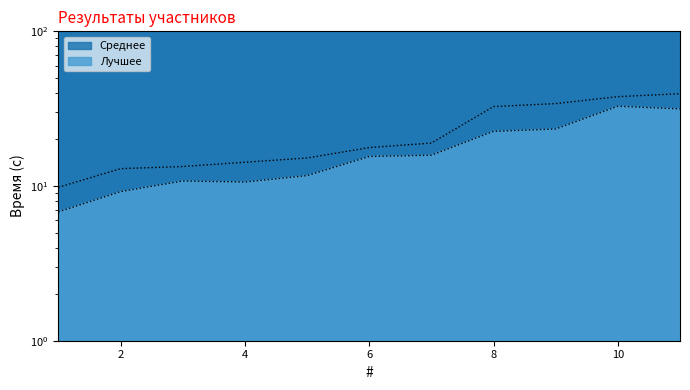

Which series has the largest total across all categories?

Среднее